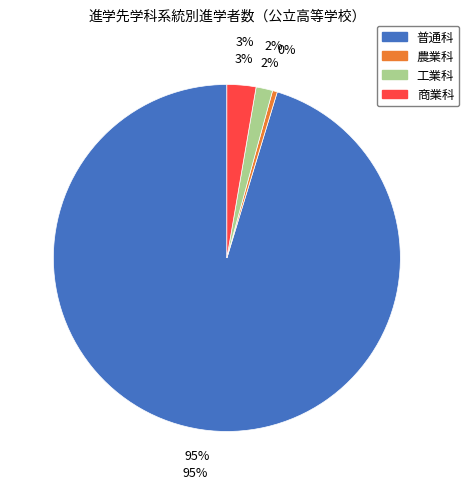

Does 普通科 represent more than half of the total?

Yes